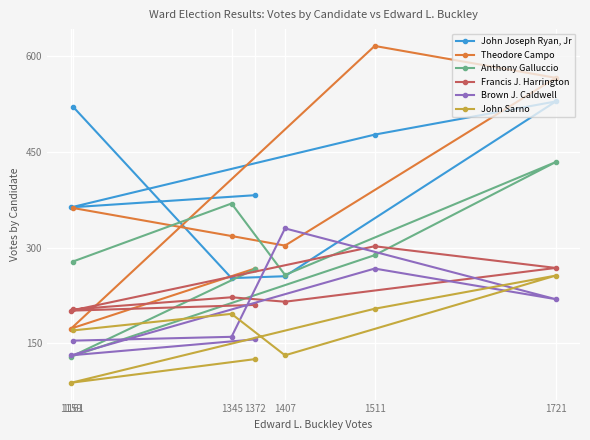

Which series changed the most between 1345 and 1372?

John Joseph Ryan, Jr